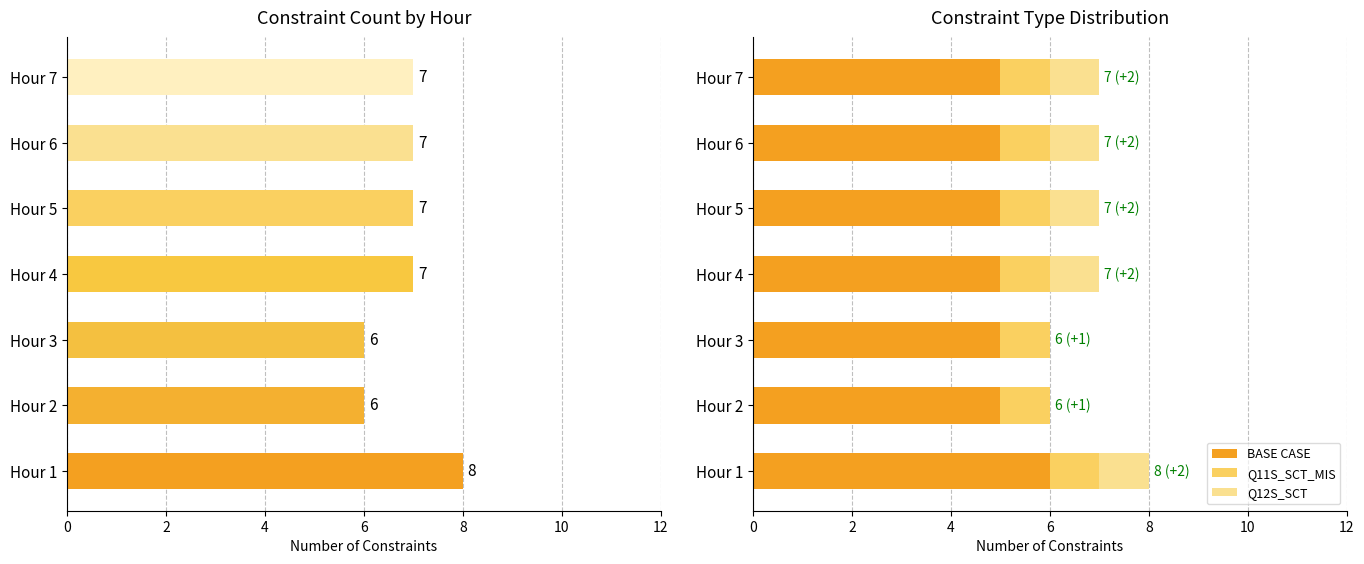

Which series has the widest spread of values?

Total Constraints